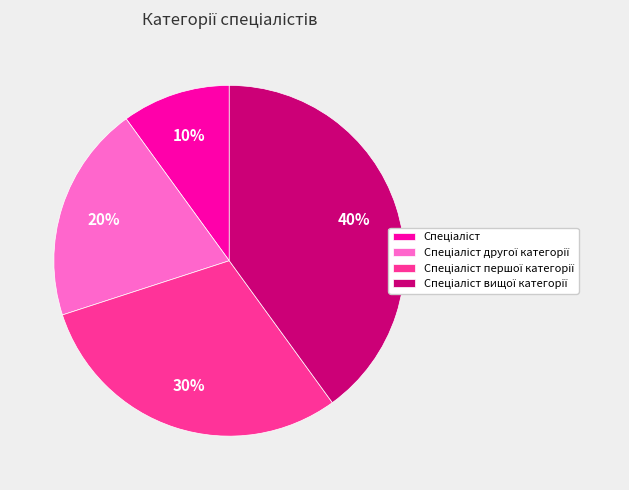

Is there any slice that represents more than half of the pie?

No